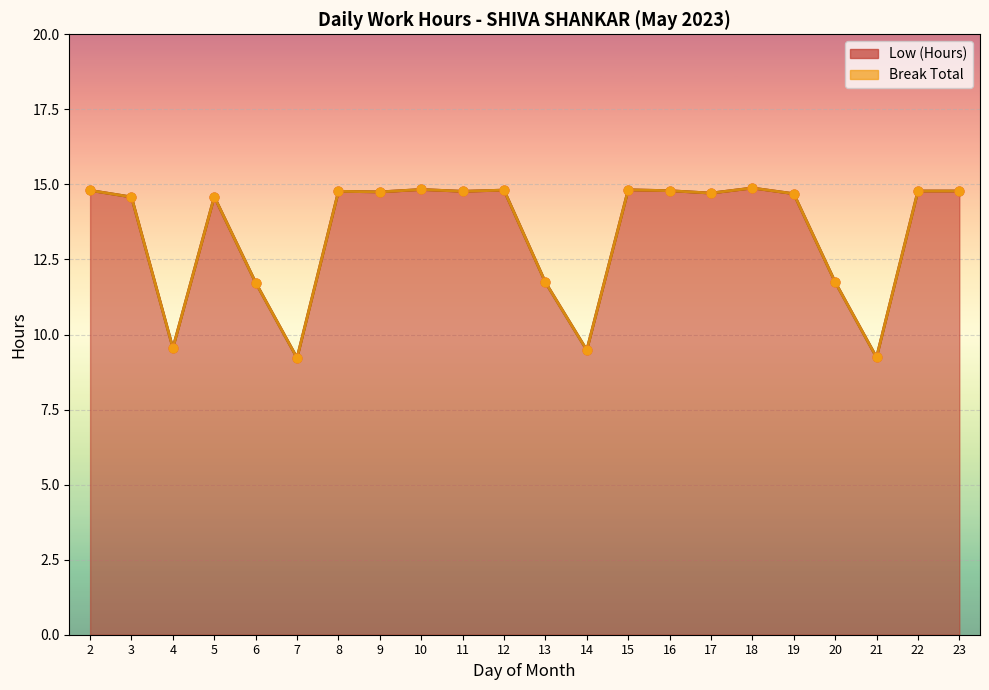

Between 5 and 12, which is larger?

12